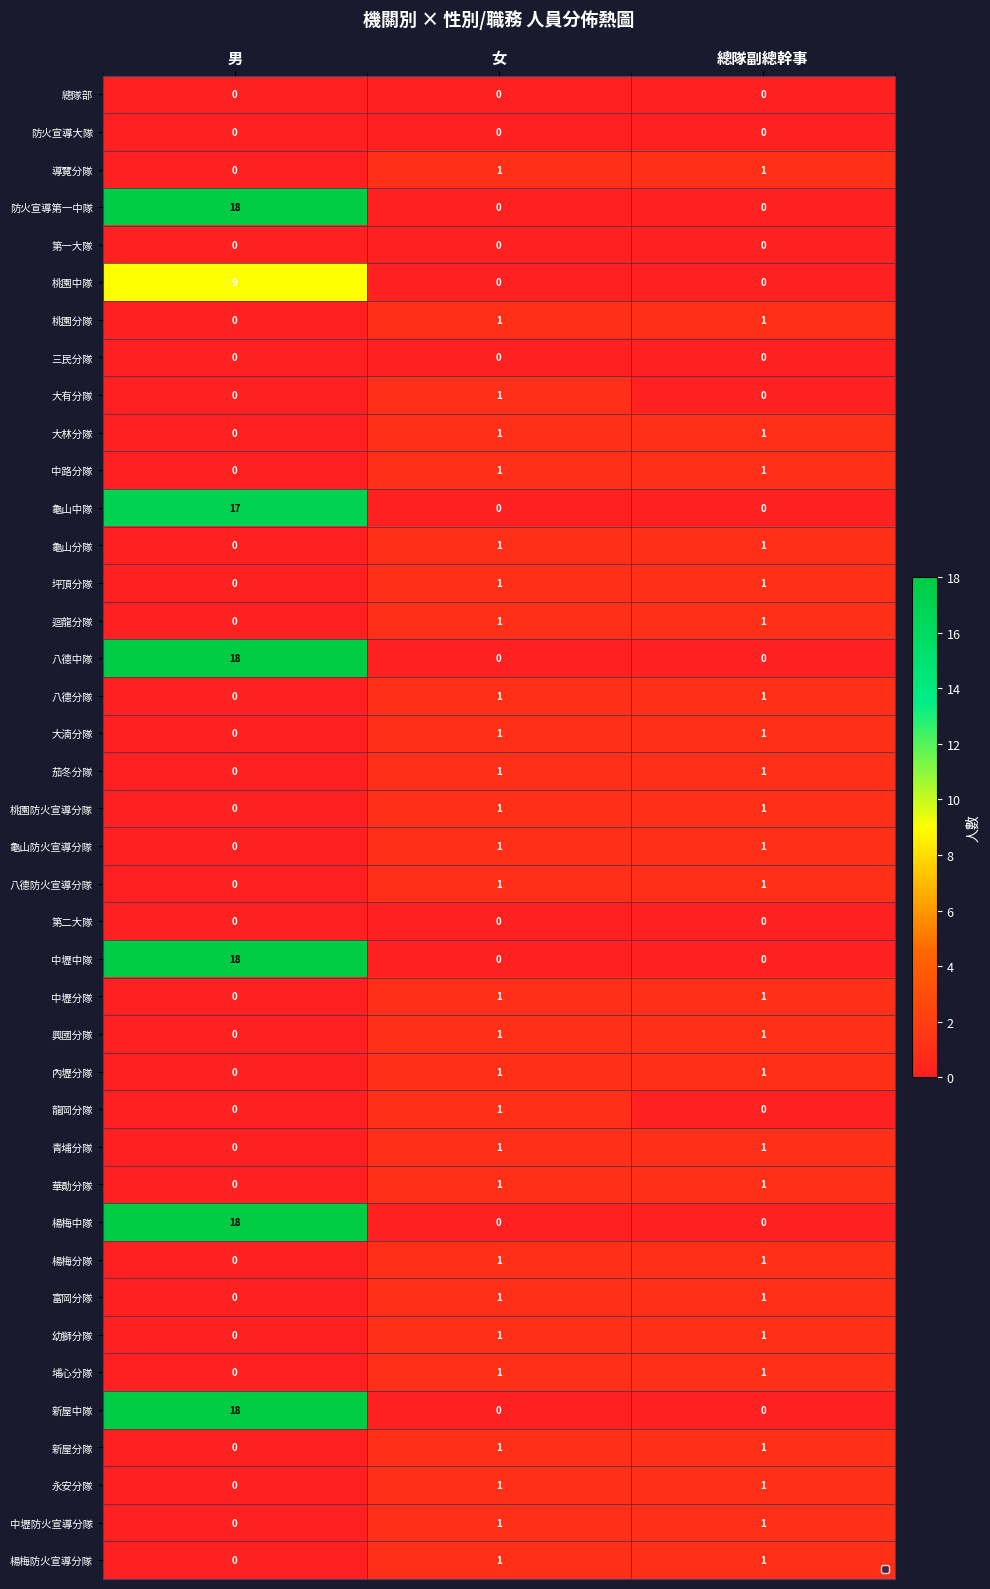

What is the sum of all 防火宣導第一中隊 values?

18